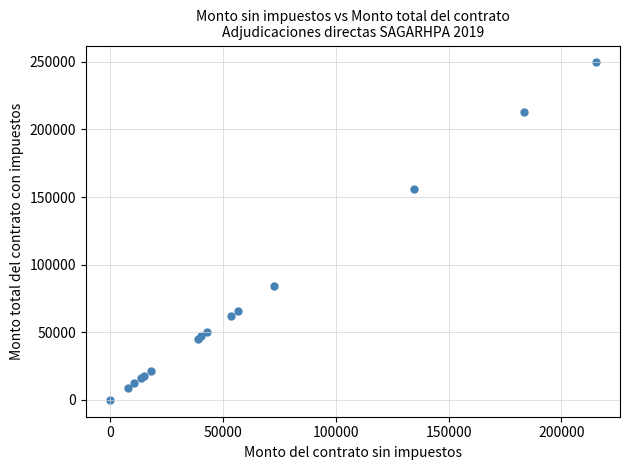

What Y value in the scatter plot is closest to 124812?

156235.9